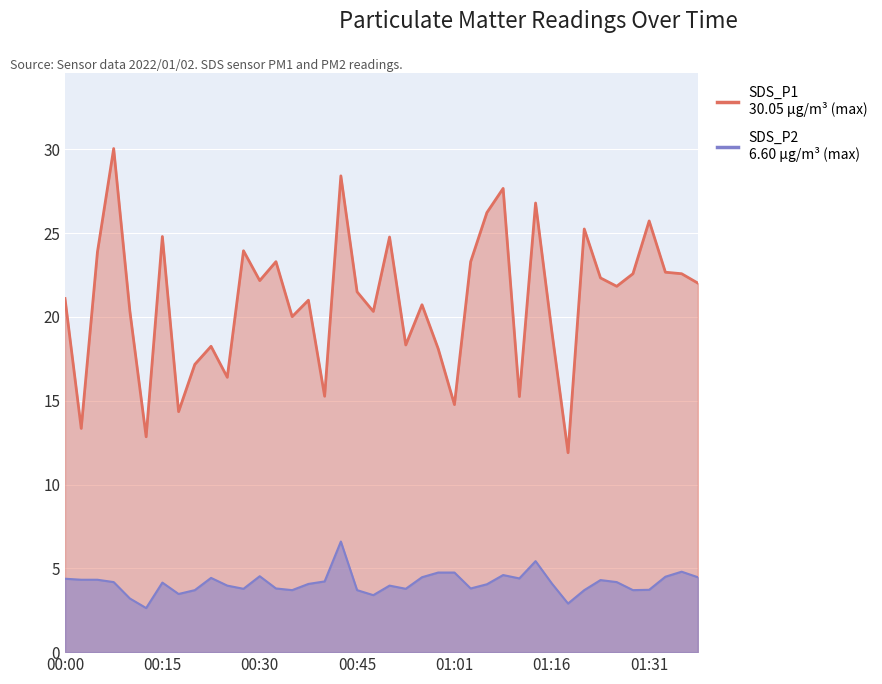

Which label corresponds to the smallest value in the chart?

00:12